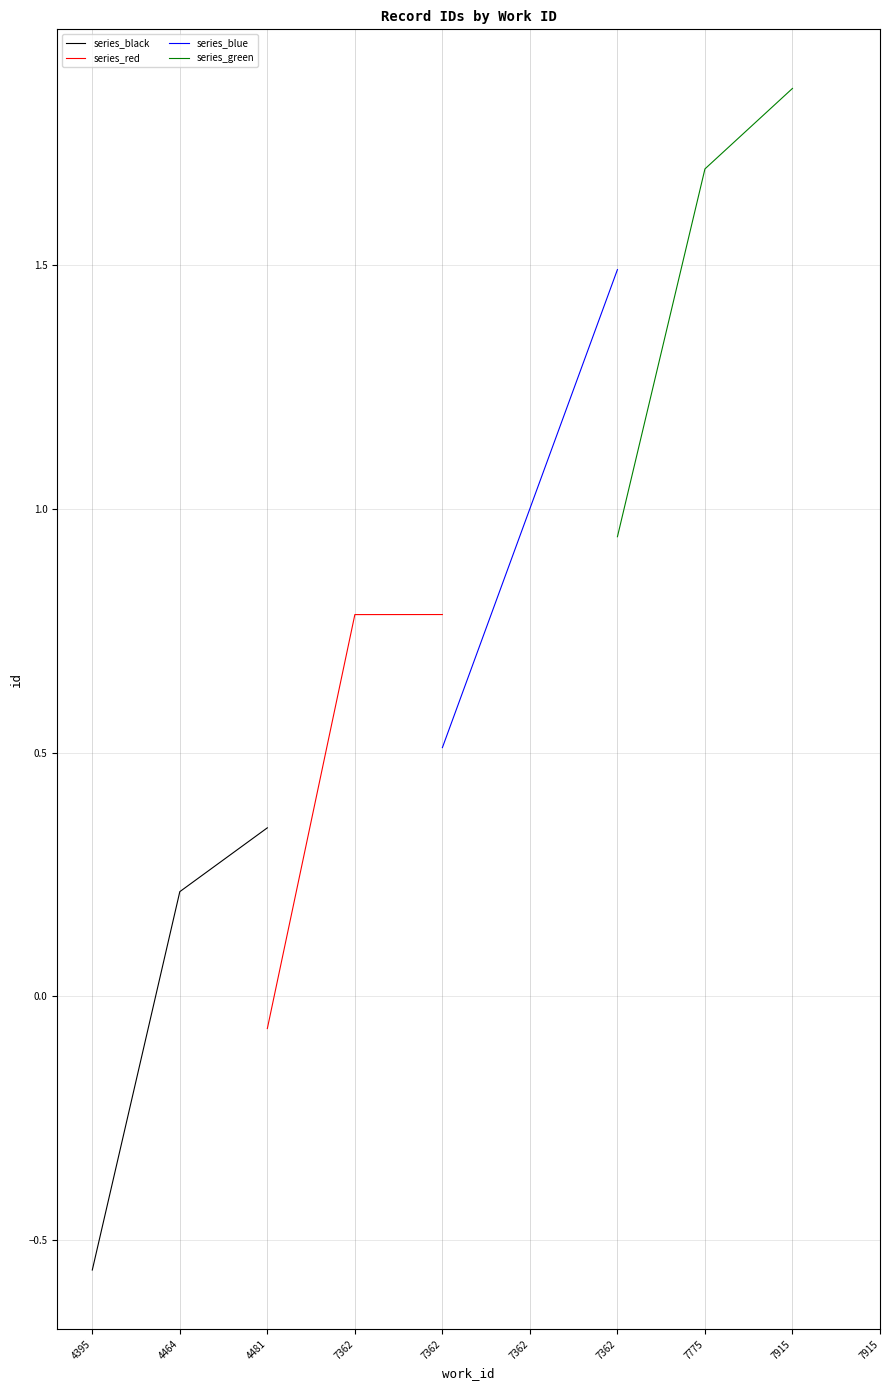

Is it true that series_black equals 0.3 at 4464?

False